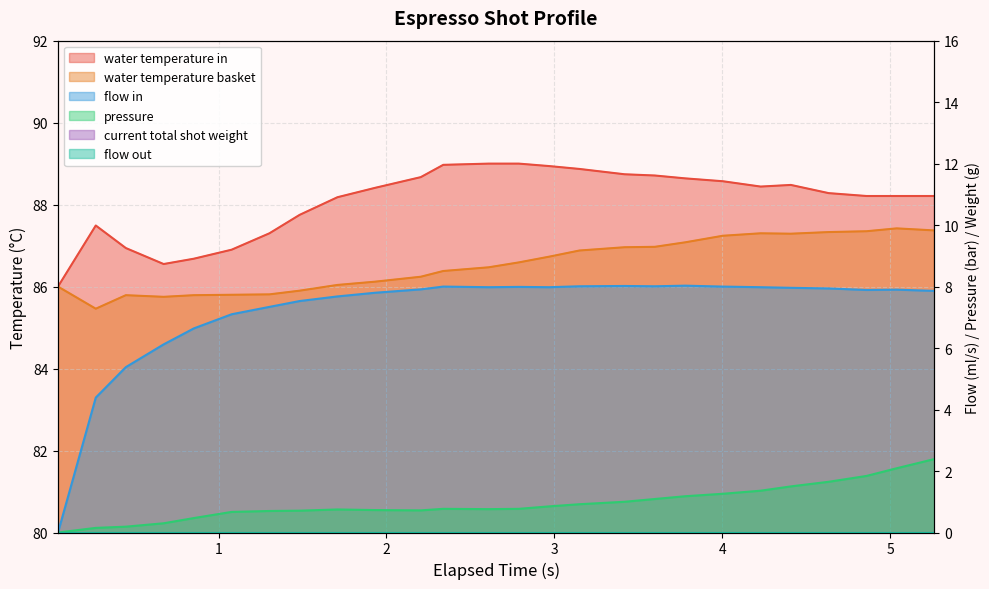

The flow_in series shows 2.6 at 3. True or false?

False